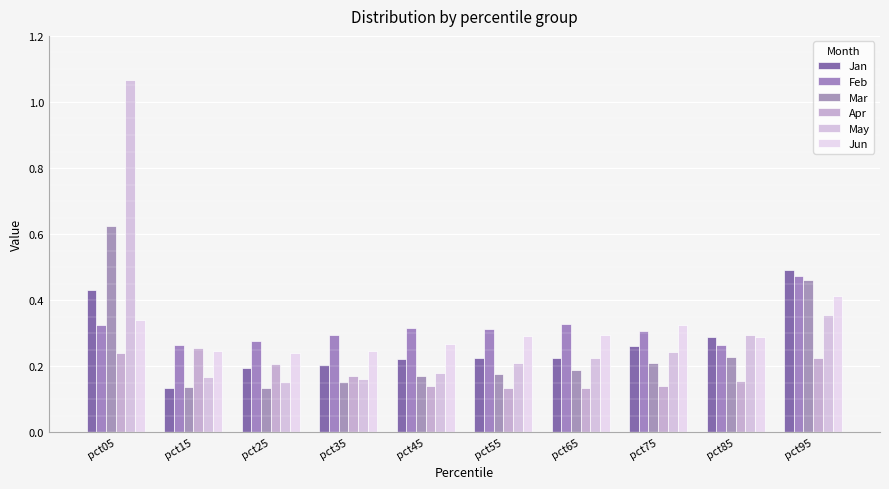

List the series in order of their peak value, lowest first.

Apr, Jun, Feb, Jan, Mar, May